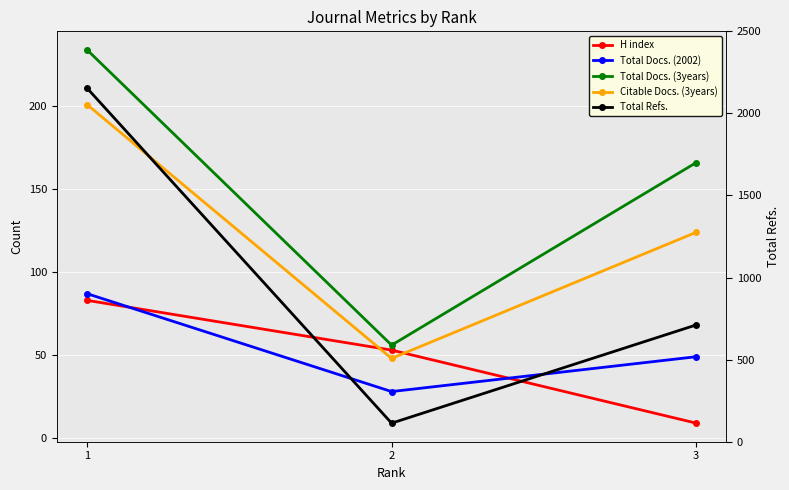

Reading left to right, extract all data points from this chart.

H index: 1=83	2=53	3=9
Total Docs. (2002): 1=87	2=28	3=49
Total Docs. (3years): 1=234	2=56	3=166
Citable Docs. (3years): 1=201	2=48	3=124
Total Refs.: 1=2153	2=113	3=711